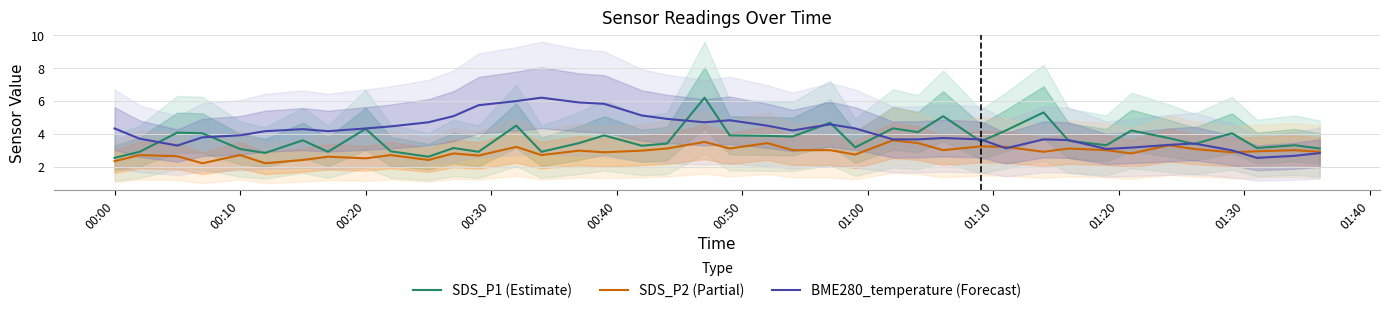

True or false: SDS_P1 (Estimate) and SDS_P2 (Partial) intersect in this chart.

False